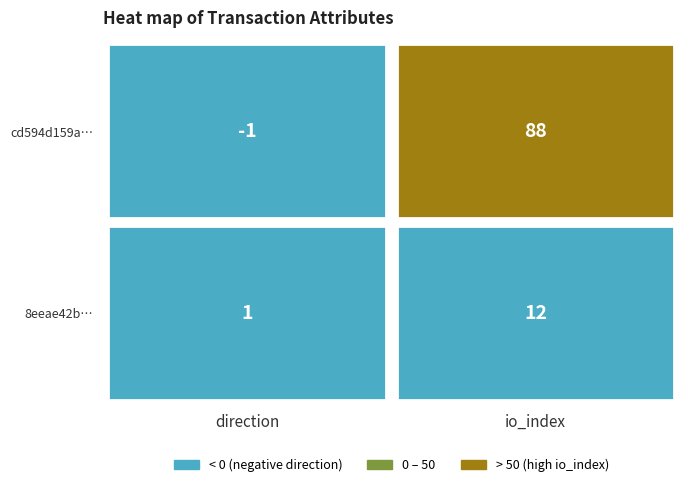

How many data points does each series have?

2